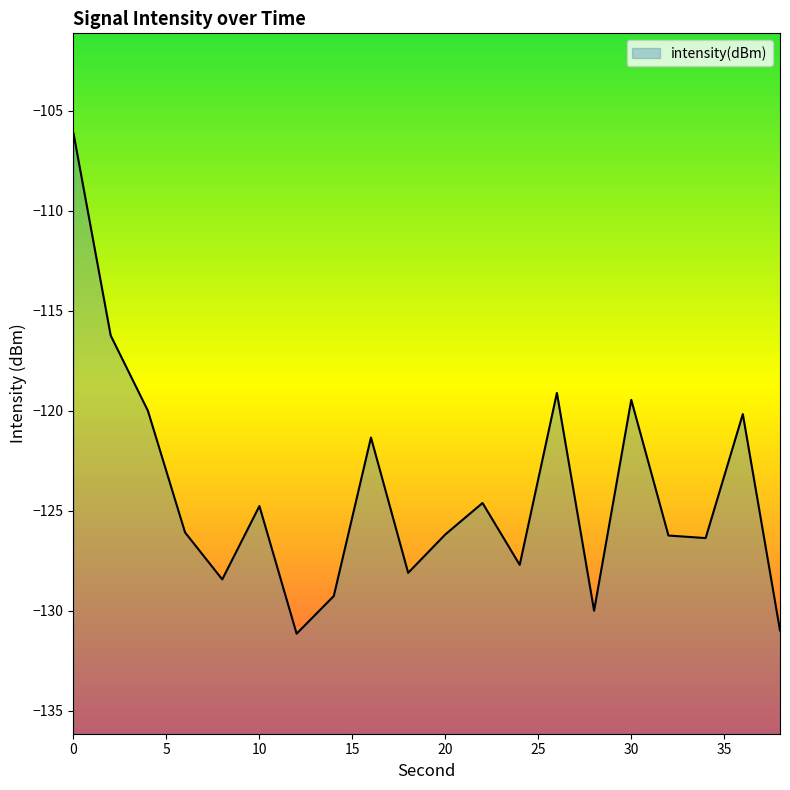

Reading left to right, extract all data points from this chart.

-106.1	-116.2	-120.0	-126.1	-128.4	-124.8	-131.1	-129.3	-121.3	-128.1	-126.2	-124.6	-127.7	-119.1	-130.0	-119.5	-126.2	-126.4	-120.2	-131.0